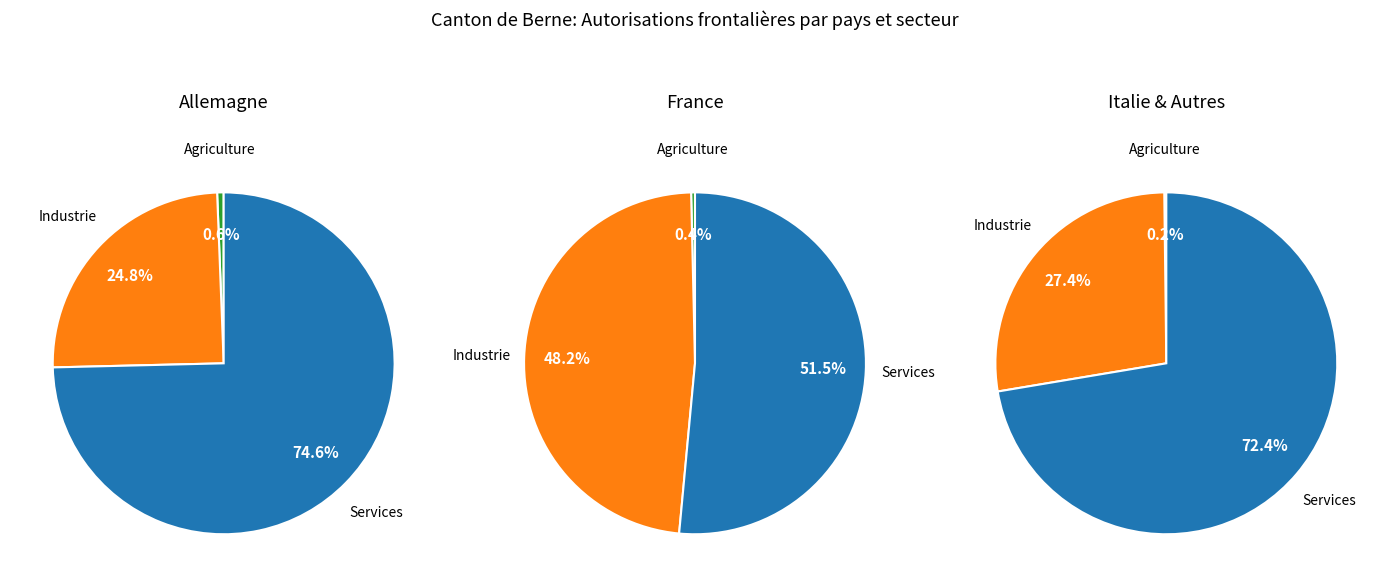

True or false: Administrations publiques accounts for 11% of the total.

False